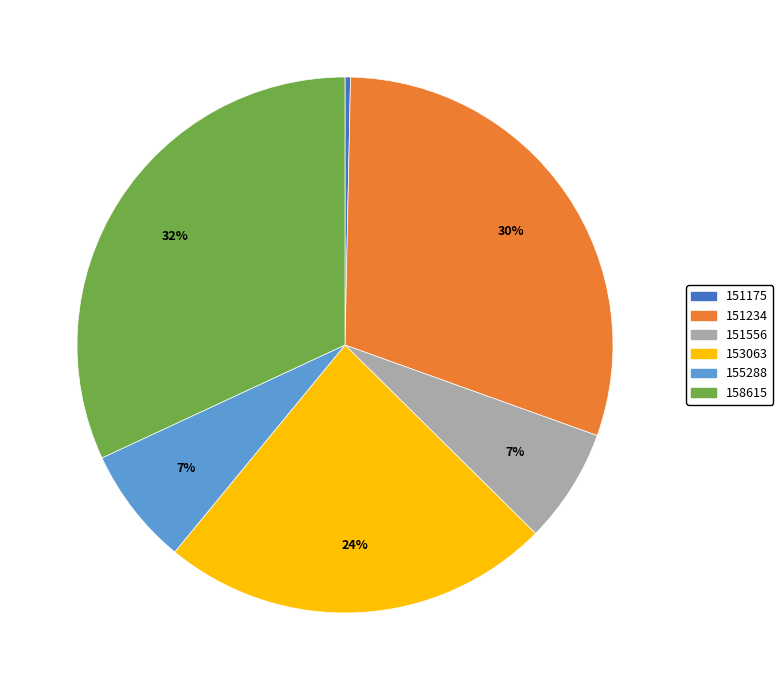

True or false: 151175 accounts for 0% of the total.

True